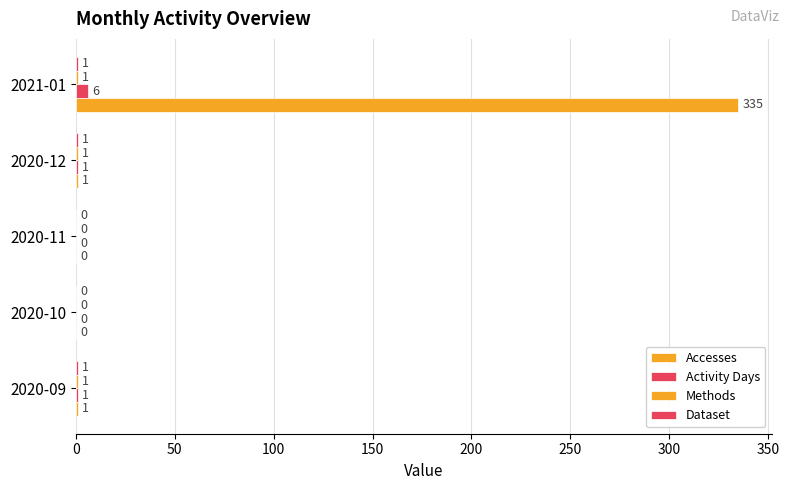

How many distinct data groups are displayed?

4